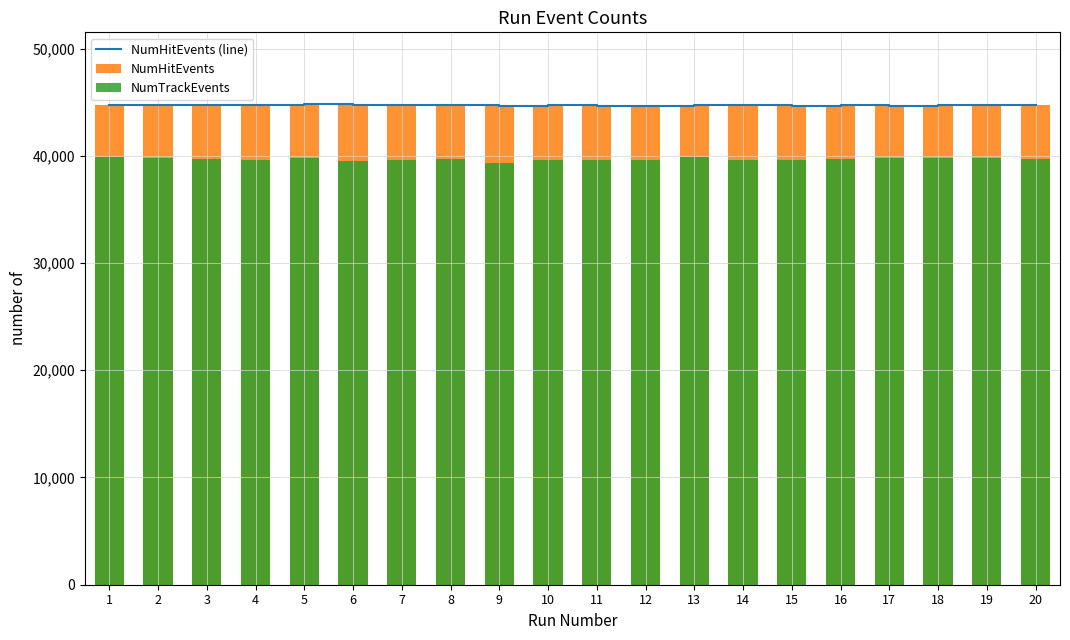

At how many categories does at least one series exceed 39478?

20